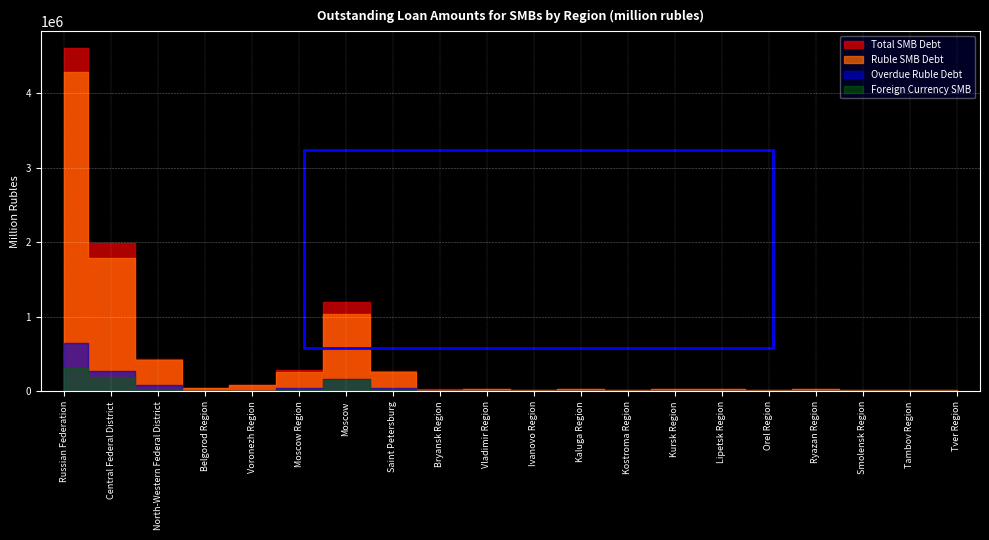

Which series has the largest range (max minus min)?

Total SMB Debt